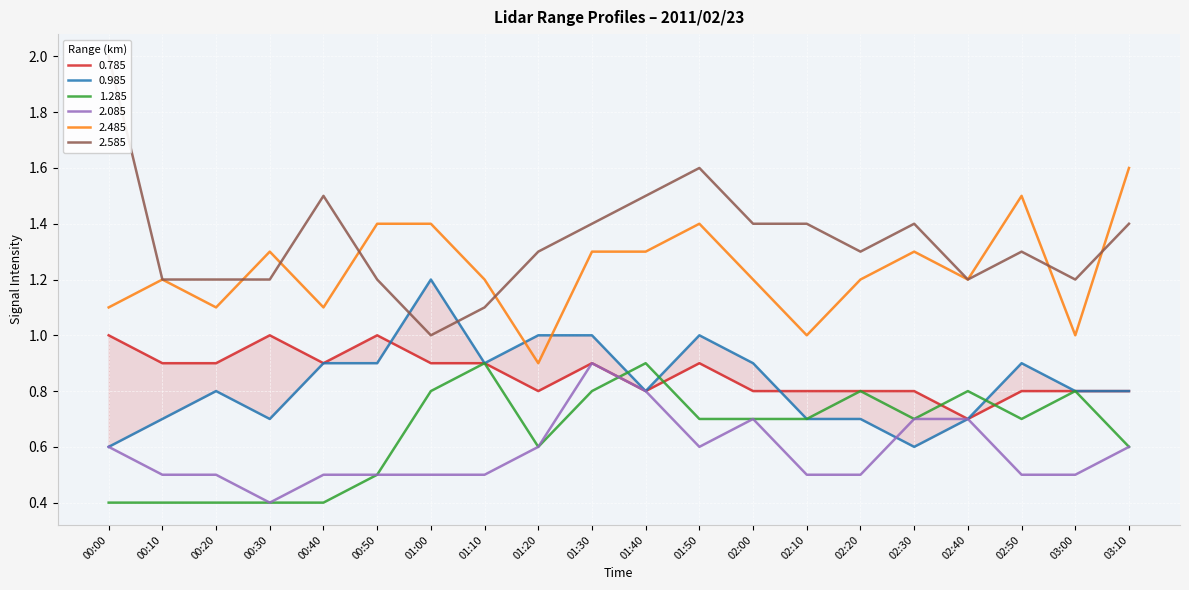

How many distinct data groups are displayed?

6